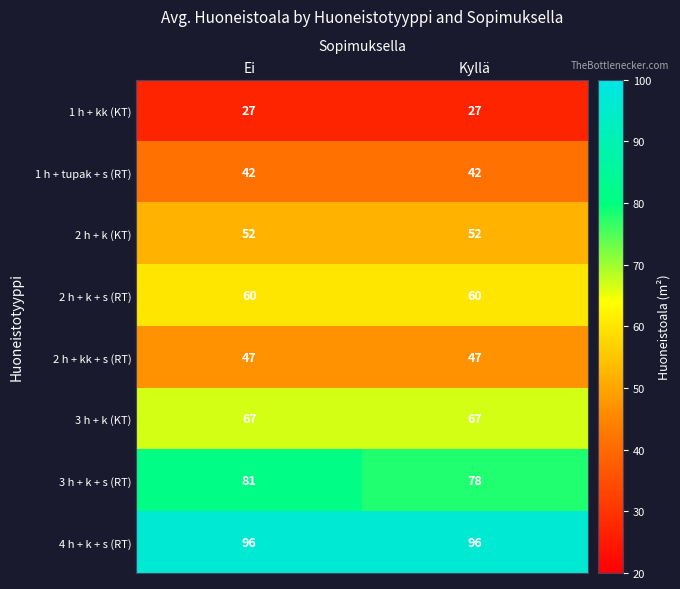

What is the sum of all 3 h + k (KT) values?

134